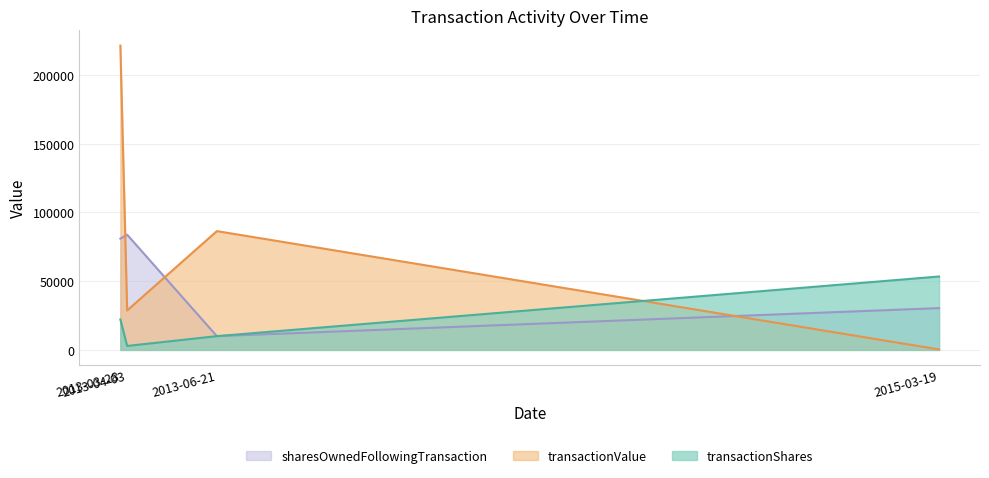

In transactionValue, how many points are higher than both neighbors (excluding endpoints)?

1